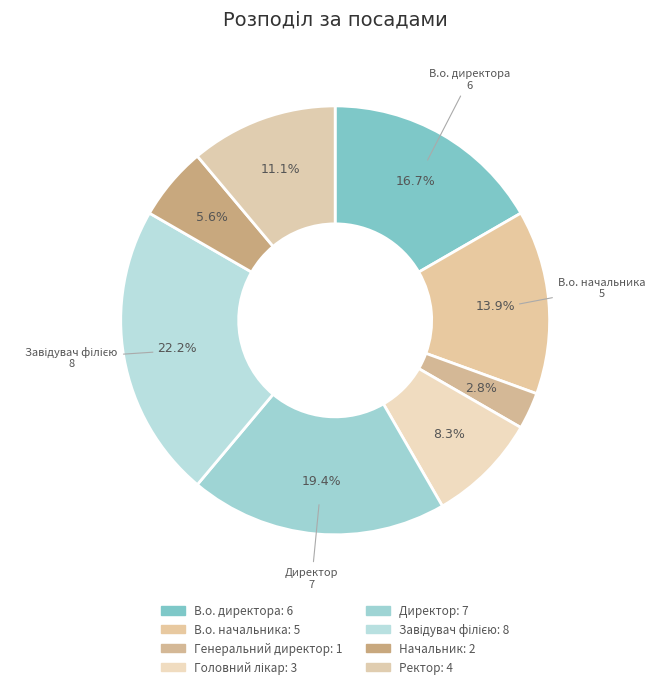

Is there any slice that represents more than half of the pie?

No